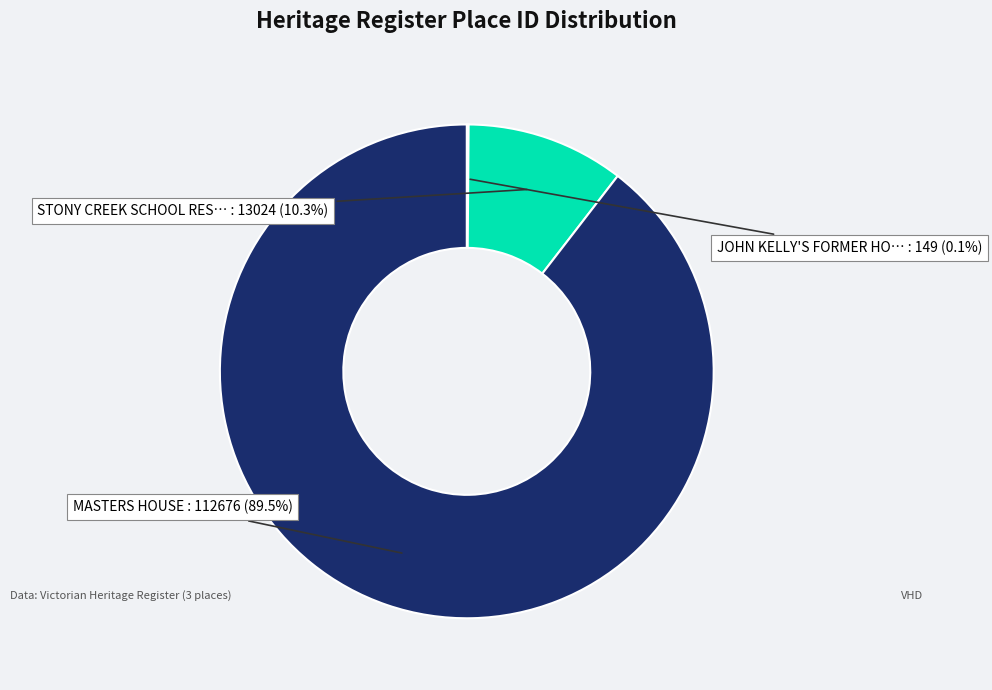

Is there a majority slice in this chart?

Yes